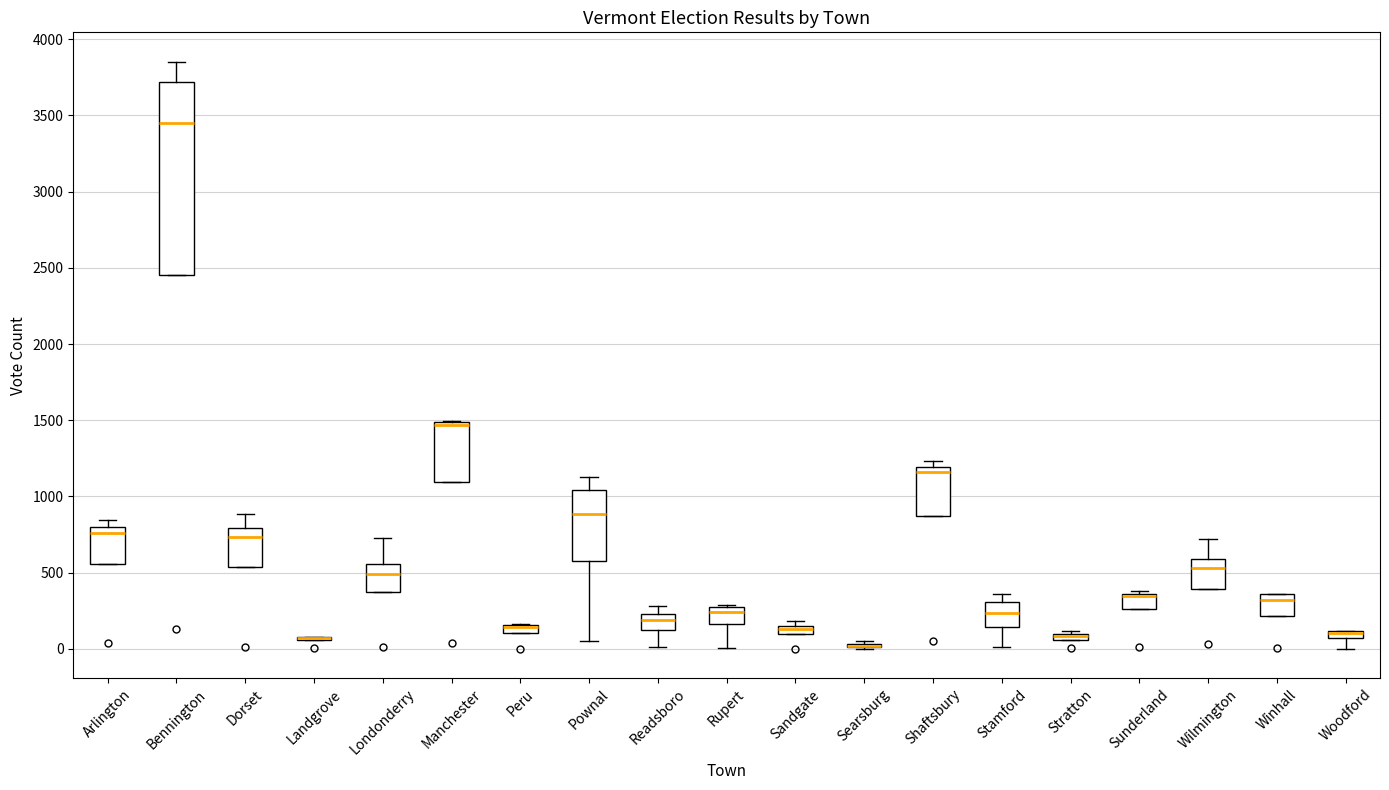

Where does the median line of the box for Stamford sit on the y-axis? The values are not printed on the chart, so give them approximately, as read against the axis.

250